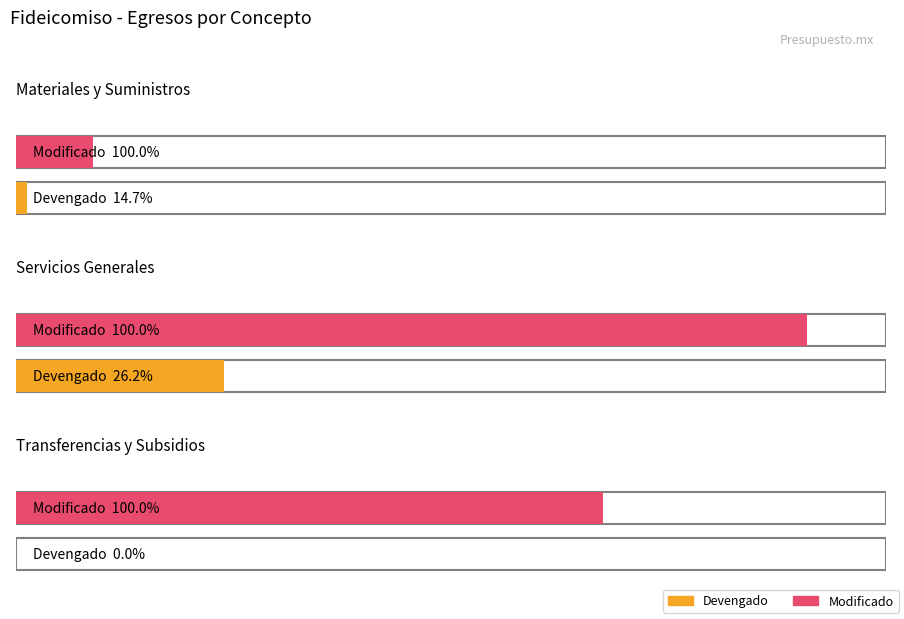

List the labels in order of Subejercicio value, smallest first.

Materiales y Suministros, Servicios Generales, Transferencias y Subsidios